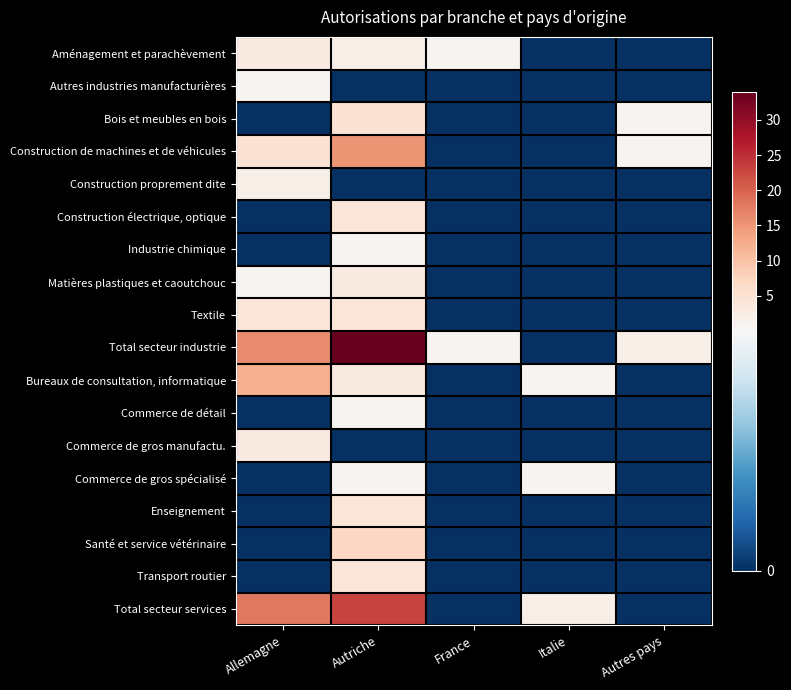

Reading left to right, transcribe all the data shown in this chart.

Aménagement et parachèvement: Allemagne=3	Autriche=2	France=1	Italie=0	Autres pays=0
Autres industries manufacturières: Allemagne=1	Autriche=0	France=0	Italie=0	Autres pays=0
Bois et meubles en bois: Allemagne=0	Autriche=5	France=0	Italie=0	Autres pays=1
Construction de machines et de véhicules: Allemagne=5	Autriche=15	France=0	Italie=0	Autres pays=1
Construction proprement dite: Allemagne=2	Autriche=0	France=0	Italie=0	Autres pays=0
Construction électrique, optique: Allemagne=0	Autriche=4	France=0	Italie=0	Autres pays=0
Industrie chimique: Allemagne=0	Autriche=1	France=0	Italie=0	Autres pays=0
Matières plastiques et caoutchouc: Allemagne=1	Autriche=3	France=0	Italie=0	Autres pays=0
Textile: Allemagne=4	Autriche=4	France=0	Italie=0	Autres pays=0
Total secteur industrie: Allemagne=16	Autriche=34	France=1	Italie=0	Autres pays=2
Bureaux de consultation, informatique: Allemagne=12	Autriche=3	France=0	Italie=1	Autres pays=0
Commerce de détail: Allemagne=0	Autriche=1	France=0	Italie=0	Autres pays=0
Commerce de gros manufactu.: Allemagne=3	Autriche=0	France=0	Italie=0	Autres pays=0
Commerce de gros spécialisé: Allemagne=0	Autriche=1	France=0	Italie=1	Autres pays=0
Enseignement: Allemagne=0	Autriche=4	France=0	Italie=0	Autres pays=0
Santé et service vétérinaire: Allemagne=0	Autriche=7	France=0	Italie=0	Autres pays=0
Transport routier: Allemagne=0	Autriche=4	France=0	Italie=0	Autres pays=0
Total secteur services: Allemagne=18	Autriche=23	France=0	Italie=2	Autres pays=0